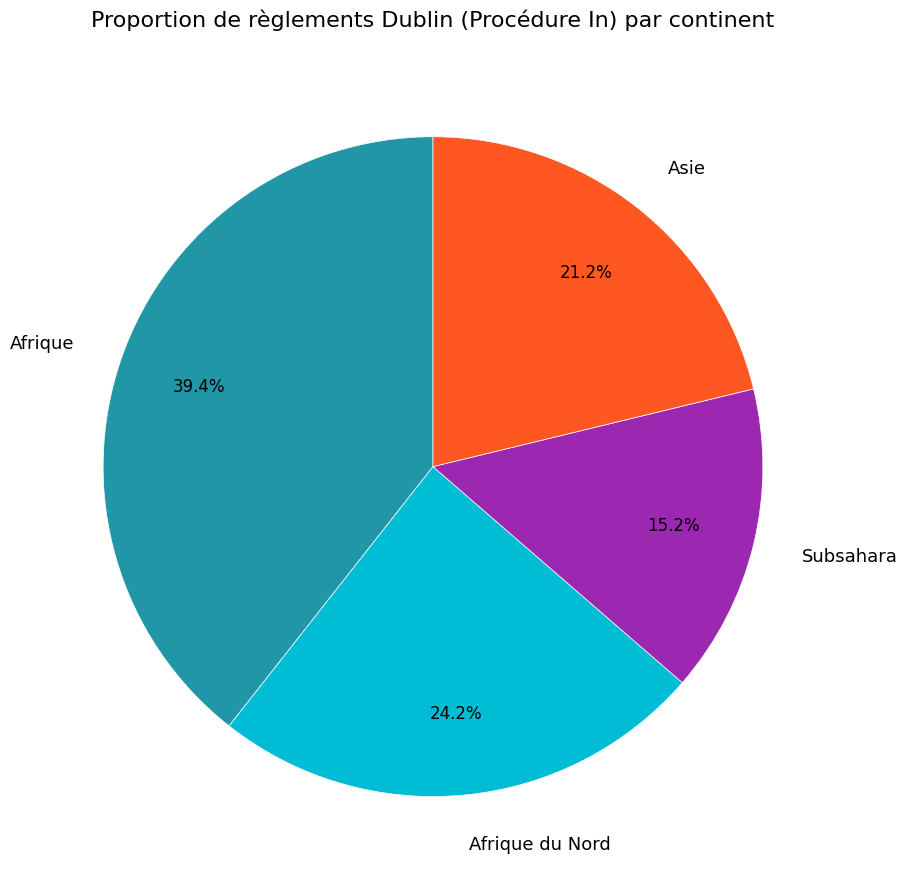

Does Afrique du Nord account for over 50% of the chart?

No